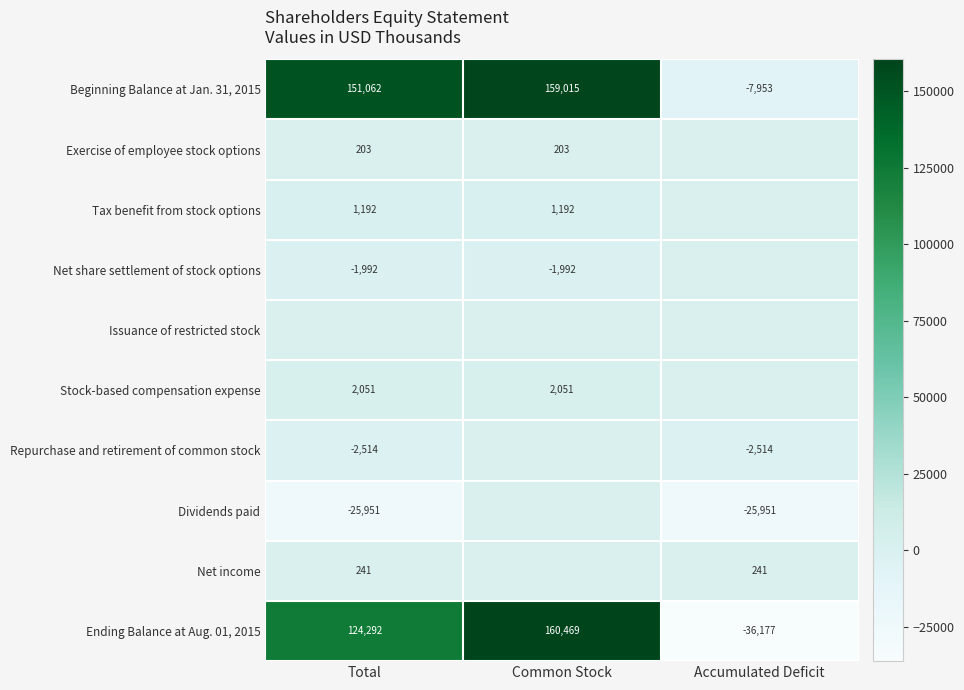

At how many categories does at least one series exceed 156781?

1